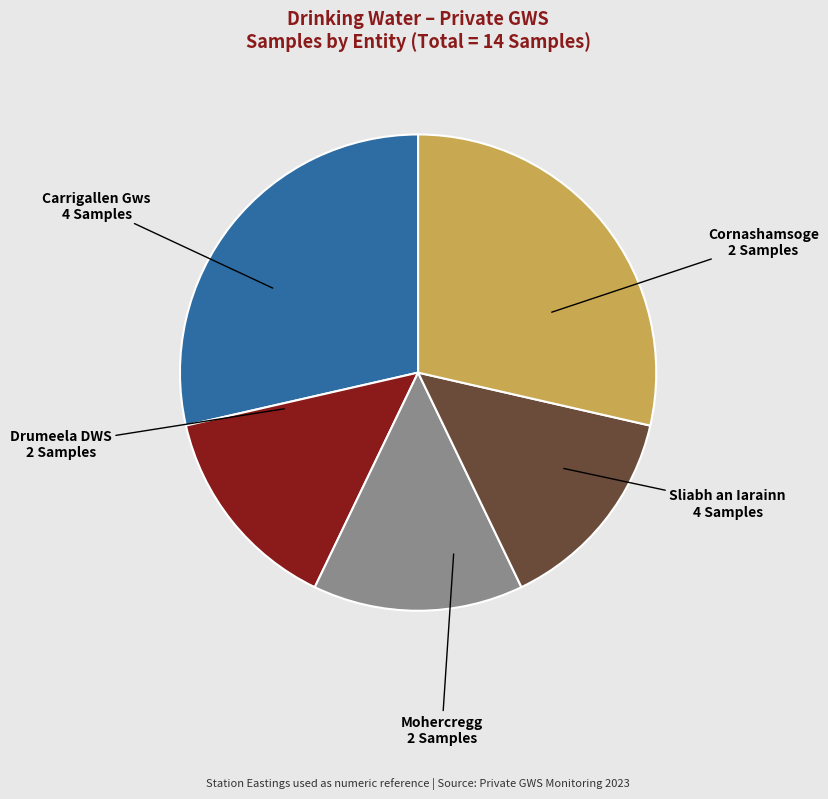

Does any single category account for the majority?

No